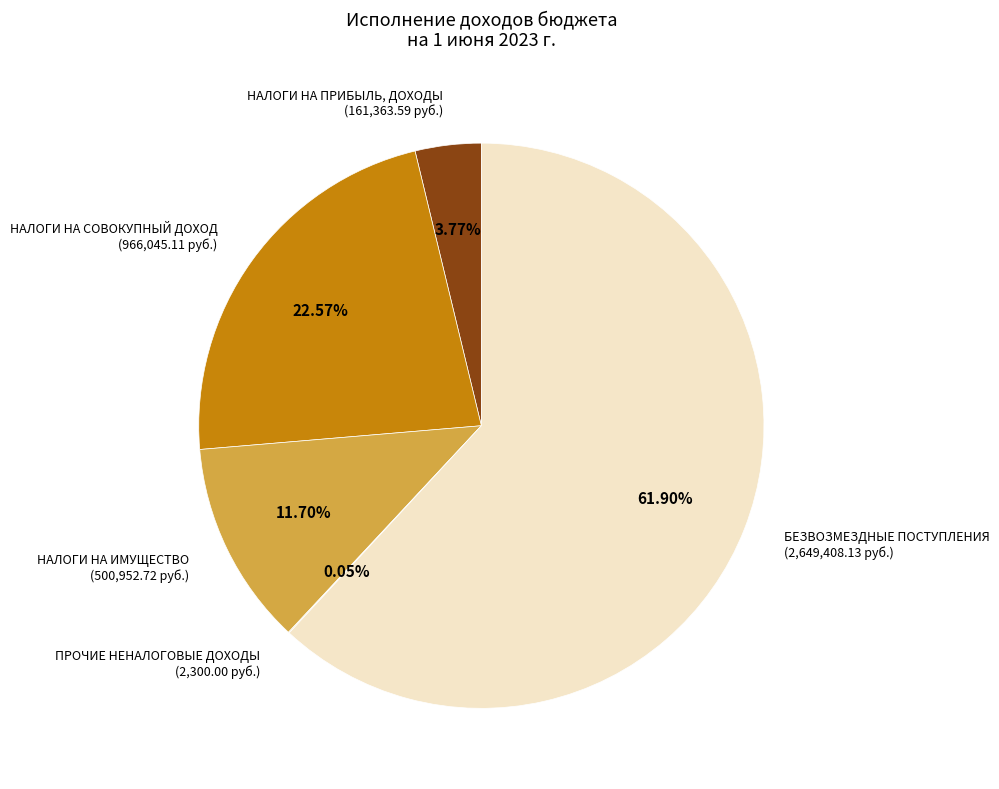

Do НАЛОГИ НА СОВОКУПНЫЙ ДОХОД and БЕЗВОЗМЕЗДНЫЕ ПОСТУПЛЕНИЯ together represent more than half of the pie?

Yes